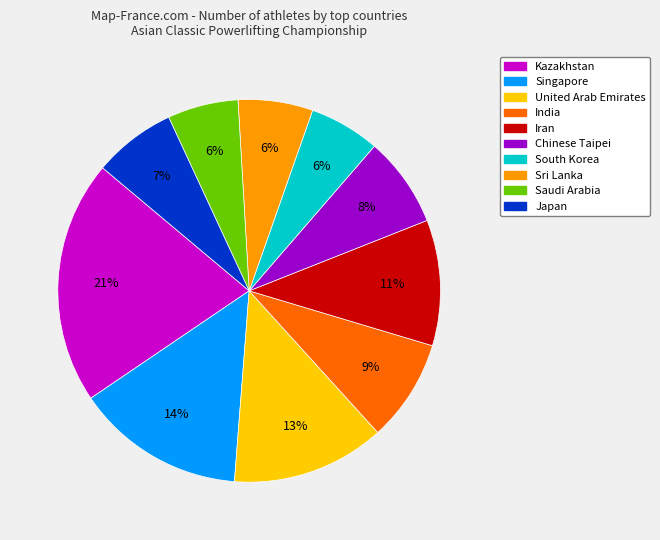

Is the sum of India and Japan greater than half?

No